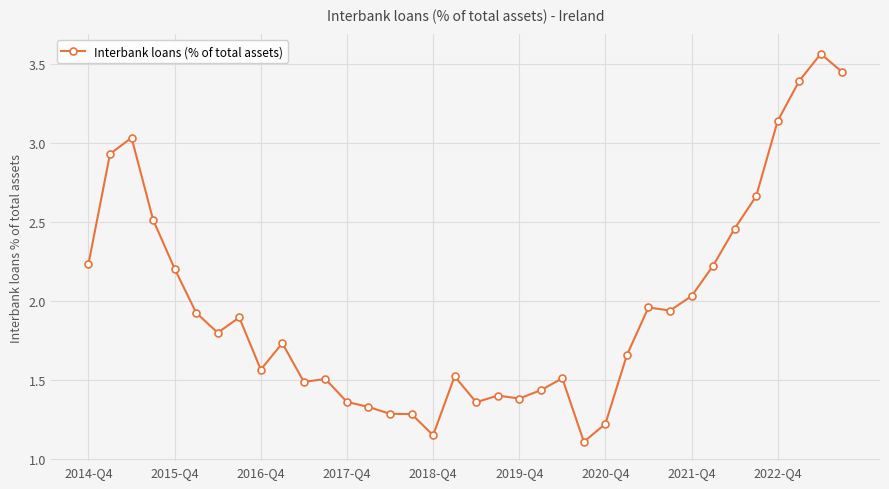

True or false: there are more than 1 points higher than both neighbors.

True